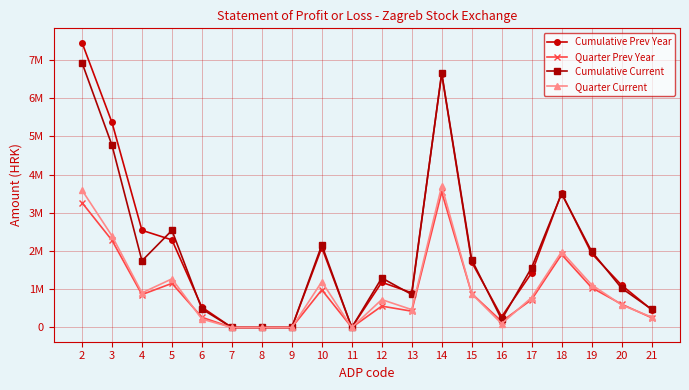

Which label corresponds to the smallest value in the chart?

7